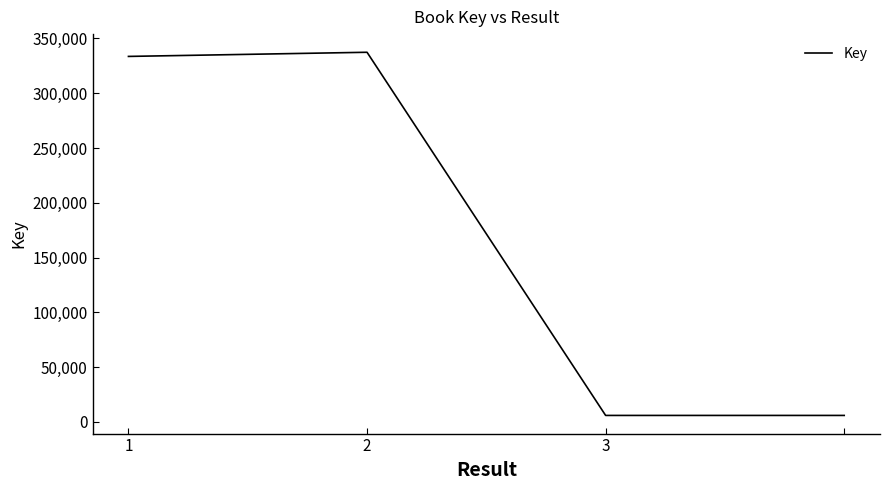

What is the average value?

170653